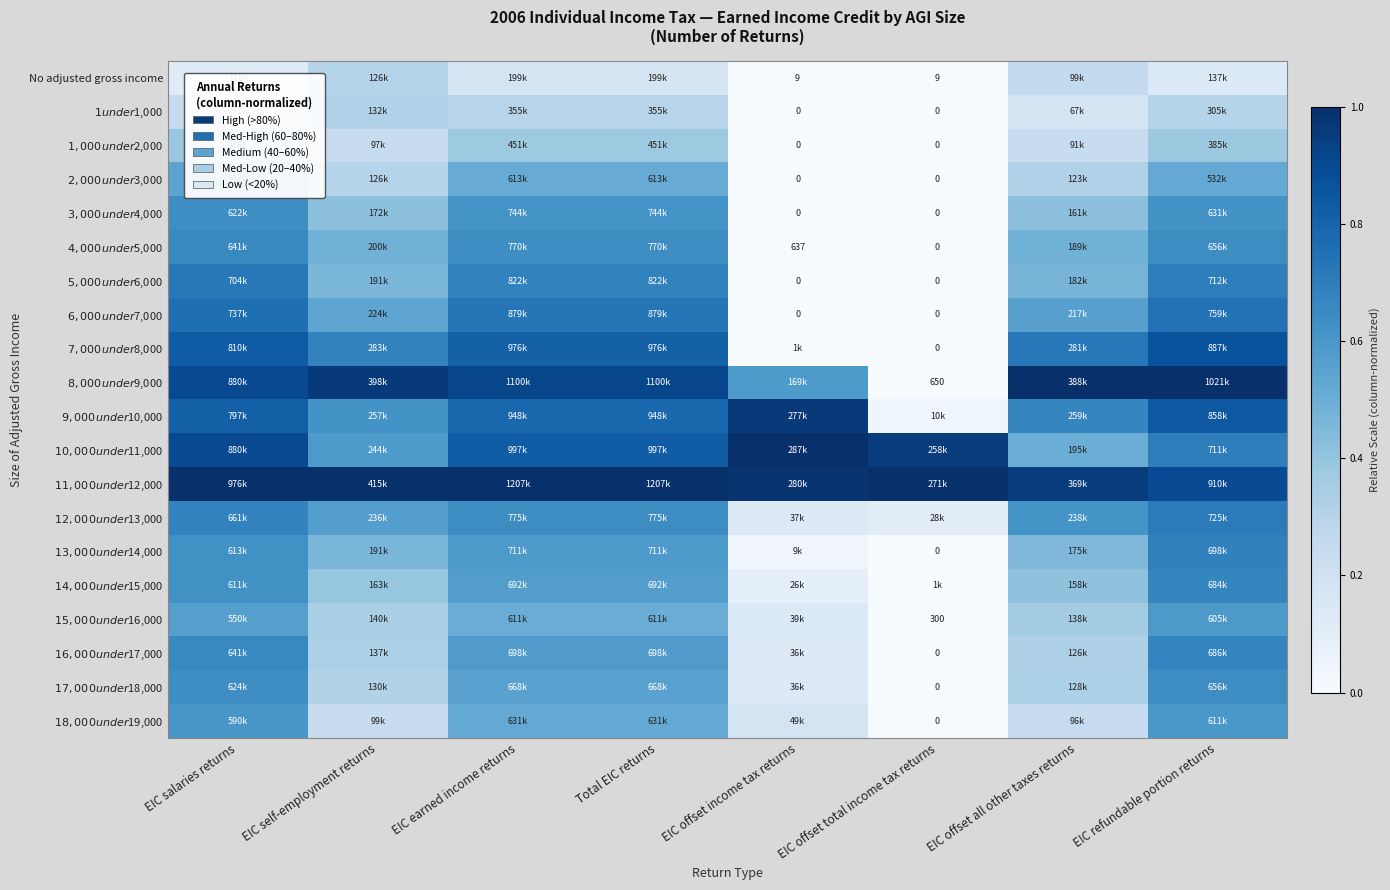

Which series has the largest total across all categories?

$11,000 under $12,000